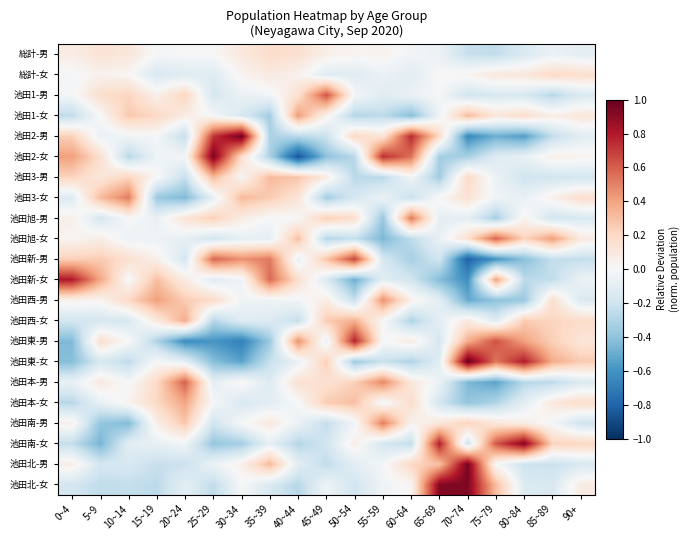

Reading left to right, what are all the values shown in this chart?

総計-男: 0~4=0.1	5~9=0.1	10~14=0.1	15~19=-0.0	20~24=-0.0	25~29=0.0	30~34=0.1	35~39=0.2	40~44=0.2	45~49=0.1	50~54=0.0	55~59=0.0	60~64=-0.0	65~69=-0.1	70~74=-0.2	75~79=-0.2	80~84=-0.1	85~89=-0.1	90+=-0.1
総計-女: 0~4=-0.0	5~9=0.0	10~14=0.0	15~19=-0.2	20~24=-0.1	25~29=-0.1	30~34=0.0	35~39=0.1	40~44=0.0	45~49=-0.1	50~54=-0.1	55~59=-0.1	60~64=-0.1	65~69=0.0	70~74=0.0	75~79=0.1	80~84=0.1	85~89=0.2	90+=0.2
池田1-男: 0~4=-0.0	5~9=0.2	10~14=0.2	15~19=0.1	20~24=0.2	25~29=-0.2	30~34=-0.1	35~39=-0.0	40~44=0.2	45~49=0.6	50~54=-0.0	55~59=-0.1	60~64=-0.1	65~69=-0.0	70~74=-0.2	75~79=-0.2	80~84=-0.2	85~89=-0.3	90+=-0.1
池田1-女: 0~4=-0.3	5~9=0.0	10~14=0.3	15~19=0.2	20~24=0.1	25~29=-0.0	30~34=-0.2	35~39=-0.3	40~44=0.4	45~49=0.0	50~54=-0.3	55~59=-0.3	60~64=-0.4	65~69=-0.0	70~74=0.3	75~79=0.1	80~84=0.2	85~89=0.1	90+=0.1
池田2-男: 0~4=0.2	5~9=-0.1	10~14=-0.0	15~19=-0.0	20~24=-0.2	25~29=0.7	30~34=1.0	35~39=-0.3	40~44=-0.3	45~49=-0.2	50~54=0.2	55~59=0.1	60~64=0.8	65~69=0.2	70~74=-0.6	75~79=-0.5	80~84=-0.6	85~89=-0.2	90+=-0.1
池田2-女: 0~4=0.4	5~9=0.2	10~14=-0.3	15~19=-0.0	20~24=-0.0	25~29=1.0	30~34=0.2	35~39=-0.3	40~44=-0.9	45~49=-0.4	50~54=-0.3	55~59=0.7	60~64=0.5	65~69=-0.3	70~74=-0.3	75~79=-0.1	80~84=-0.1	85~89=0.1	90+=0.0
池田3-男: 0~4=0.2	5~9=0.1	10~14=0.2	15~19=0.0	20~24=-0.2	25~29=0.3	30~34=0.0	35~39=0.3	40~44=0.3	45~49=0.1	50~54=-0.3	55~59=-0.3	60~64=-0.0	65~69=-0.3	70~74=0.2	75~79=-0.1	80~84=-0.2	85~89=-0.2	90+=-0.2
池田3-女: 0~4=-0.1	5~9=0.3	10~14=0.5	15~19=-0.4	20~24=-0.4	25~29=-0.1	30~34=0.3	35~39=0.3	40~44=0.1	45~49=-0.3	50~54=-0.2	55~59=-0.1	60~64=-0.2	65~69=0.0	70~74=0.1	75~79=-0.0	80~84=-0.1	85~89=0.1	90+=0.2
池田旭-男: 0~4=0.1	5~9=-0.2	10~14=0.0	15~19=-0.1	20~24=0.1	25~29=0.2	30~34=0.1	35~39=-0.0	40~44=0.0	45~49=0.2	50~54=0.2	55~59=-0.4	60~64=0.5	65~69=-0.1	70~74=-0.1	75~79=-0.3	80~84=0.0	85~89=-0.2	90+=-0.2
池田旭-女: 0~4=0.0	5~9=0.1	10~14=-0.1	15~19=-0.0	20~24=-0.1	25~29=-0.2	30~34=-0.1	35~39=-0.1	40~44=0.3	45~49=-0.3	50~54=-0.2	55~59=-0.5	60~64=-0.3	65~69=-0.1	70~74=0.2	75~79=0.6	80~84=0.2	85~89=0.4	90+=0.1
池田新-男: 0~4=0.2	5~9=0.3	10~14=0.2	15~19=0.1	20~24=-0.2	25~29=0.6	30~34=0.5	35~39=0.5	40~44=-0.1	45~49=0.3	50~54=0.7	55~59=-0.2	60~64=-0.3	65~69=-0.2	70~74=-0.8	75~79=-0.6	80~84=-0.4	85~89=-0.2	90+=-0.2
池田新-女: 0~4=0.8	5~9=0.4	10~14=-0.0	15~19=0.3	20~24=0.1	25~29=-0.1	30~34=-0.0	35~39=0.6	40~44=0.2	45~49=-0.1	50~54=-0.5	55~59=-0.1	60~64=-0.2	65~69=-0.4	70~74=-0.6	75~79=0.4	80~84=-0.3	85~89=-0.2	90+=-0.1
池田西-男: 0~4=0.0	5~9=0.0	10~14=0.2	15~19=0.4	20~24=0.3	25~29=0.2	30~34=-0.0	35~39=-0.0	40~44=-0.0	45~49=0.1	50~54=-0.2	55~59=0.5	60~64=0.1	65~69=-0.1	70~74=-0.5	75~79=-0.4	80~84=-0.4	85~89=0.2	90+=-0.1
池田西-女: 0~4=-0.2	5~9=-0.2	10~14=-0.2	15~19=0.1	20~24=0.4	25~29=-0.3	30~34=-0.1	35~39=-0.1	40~44=-0.2	45~49=0.3	50~54=0.4	55~59=0.0	60~64=-0.3	65~69=-0.1	70~74=0.1	75~79=-0.1	80~84=0.3	85~89=0.2	90+=0.2
池田東-男: 0~4=-0.4	5~9=0.2	10~14=0.0	15~19=-0.3	20~24=-0.6	25~29=-0.6	30~34=-0.7	35~39=-0.4	40~44=0.5	45~49=-0.1	50~54=0.8	55~59=-0.0	60~64=0.1	65~69=-0.2	70~74=0.4	75~79=0.6	80~84=0.4	85~89=0.2	90+=0.1
池田東-女: 0~4=-0.4	5~9=-0.2	10~14=-0.3	15~19=0.0	20~24=-0.1	25~29=-0.4	30~34=-0.5	35~39=-0.2	40~44=-0.1	45~49=0.2	50~54=-0.4	55~59=-0.2	60~64=-0.3	65~69=-0.1	70~74=1.0	75~79=0.5	80~84=0.8	85~89=0.4	90+=0.3
池田本-男: 0~4=-0.1	5~9=0.1	10~14=-0.0	15~19=0.2	20~24=0.6	25~29=-0.1	30~34=0.0	35~39=-0.1	40~44=0.2	45~49=0.1	50~54=0.2	55~59=0.5	60~64=0.1	65~69=-0.1	70~74=-0.4	75~79=-0.5	80~84=-0.3	85~89=-0.3	90+=-0.1
池田本-女: 0~4=-0.3	5~9=-0.1	10~14=0.0	15~19=0.2	20~24=0.4	25~29=-0.0	30~34=-0.2	35~39=-0.1	40~44=-0.0	45~49=0.3	50~54=0.3	55~59=-0.0	60~64=0.2	65~69=-0.2	70~74=-0.4	75~79=-0.3	80~84=-0.1	85~89=0.1	90+=0.2
池田南-男: 0~4=0.1	5~9=-0.4	10~14=-0.4	15~19=0.1	20~24=0.3	25~29=-0.2	30~34=-0.0	35~39=0.1	40~44=-0.1	45~49=-0.2	50~54=-0.0	55~59=0.5	60~64=0.0	65~69=0.1	70~74=0.2	75~79=0.1	80~84=0.1	85~89=-0.0	90+=-0.2
池田南-女: 0~4=-0.2	5~9=-0.5	10~14=-0.1	15~19=-0.1	20~24=-0.0	25~29=-0.4	30~34=-0.3	35~39=-0.1	40~44=-0.3	45~49=-0.2	50~54=0.1	55~59=-0.2	60~64=-0.2	65~69=0.8	70~74=-0.2	75~79=0.6	80~84=0.9	85~89=0.2	90+=0.2
池田北-男: 0~4=0.1	5~9=-0.2	10~14=-0.2	15~19=-0.2	20~24=-0.2	25~29=-0.1	30~34=0.1	35~39=0.3	40~44=-0.1	45~49=-0.2	50~54=-0.1	55~59=-0.0	60~64=0.2	65~69=0.3	70~74=1.0	75~79=-0.0	80~84=-0.2	85~89=-0.2	90+=-0.2
池田北-女: 0~4=-0.2	5~9=-0.3	10~14=-0.2	15~19=-0.3	20~24=-0.1	25~29=-0.3	30~34=-0.0	35~39=-0.2	40~44=-0.3	45~49=-0.0	50~54=-0.2	55~59=-0.0	60~64=0.0	65~69=0.9	70~74=0.9	75~79=0.3	80~84=-0.1	85~89=-0.1	90+=0.1